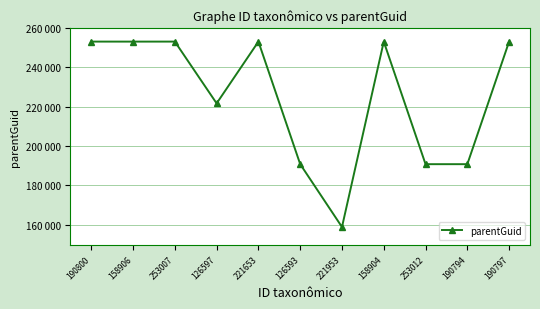

Is this an area chart (filled region under the line)?

No